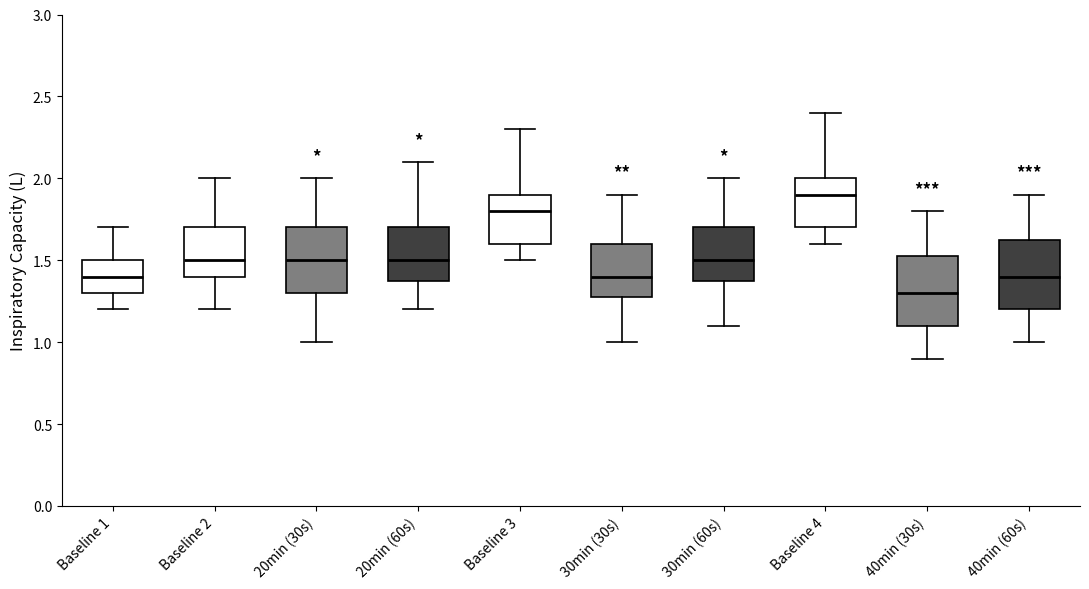

Where does the lower whisker of the box for 20min (60s) end on the y-axis? The values are not printed on the chart, so give them approximately, as read against the axis.

1.20